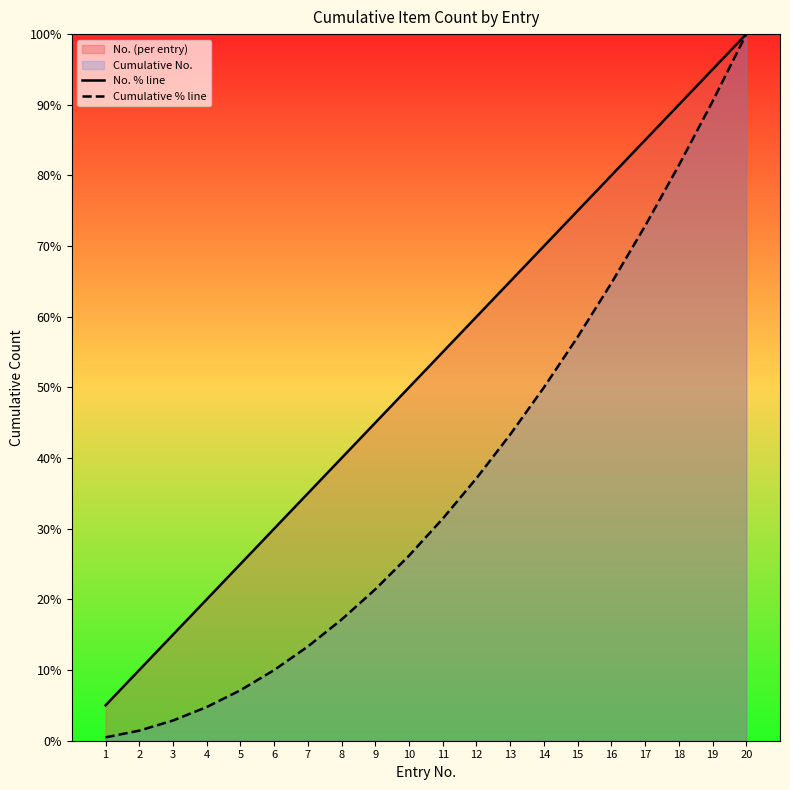

Where does the No. % line series first go above 55?

11